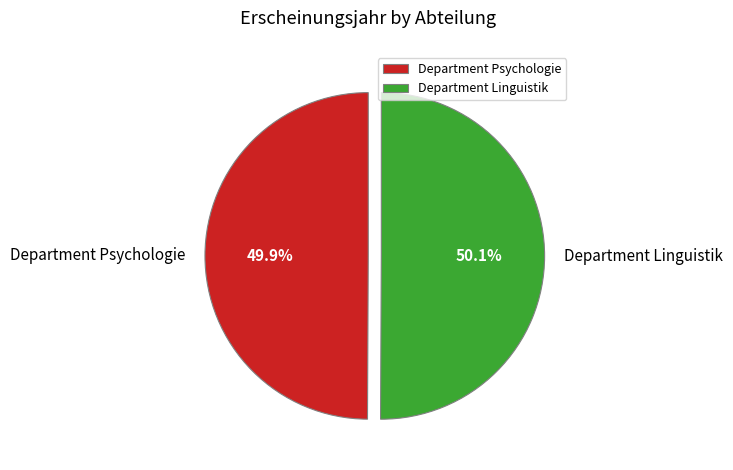

Combined, what portion of the pie is Department Linguistik and Department Psychologie?

100.0%